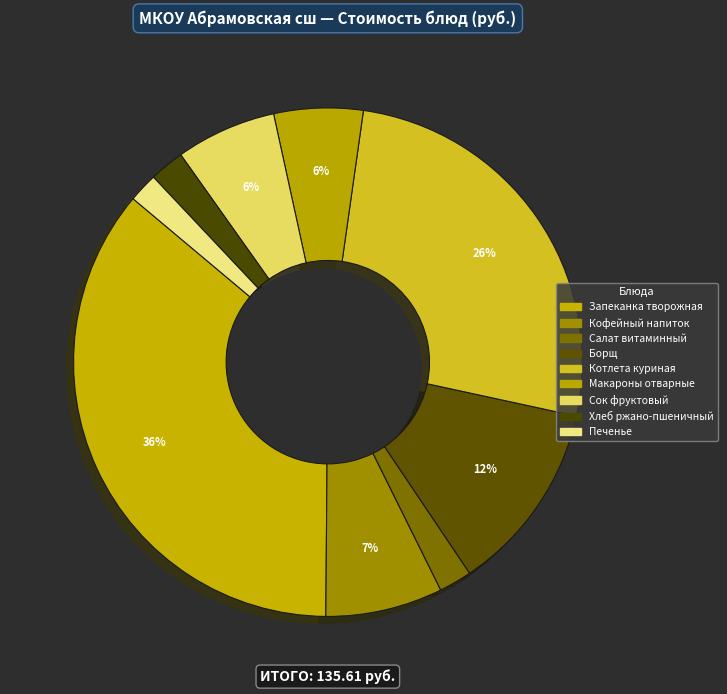

To the nearest percent, what percentage of the pie is Борщ?

12%